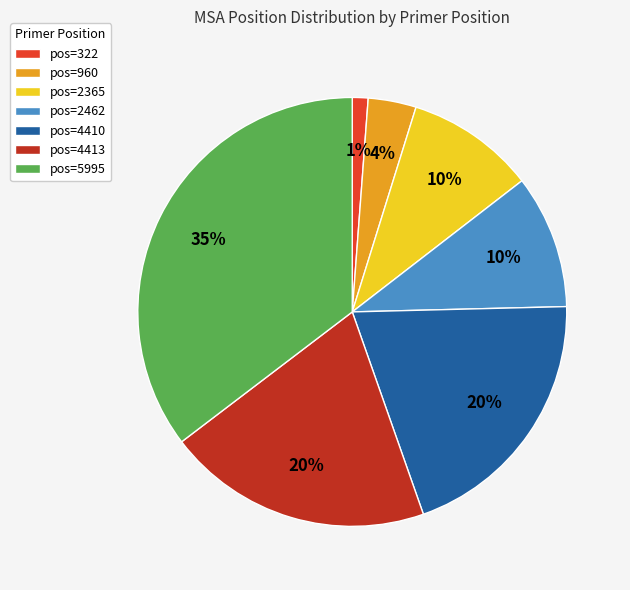

How many slices are in this pie chart?

7